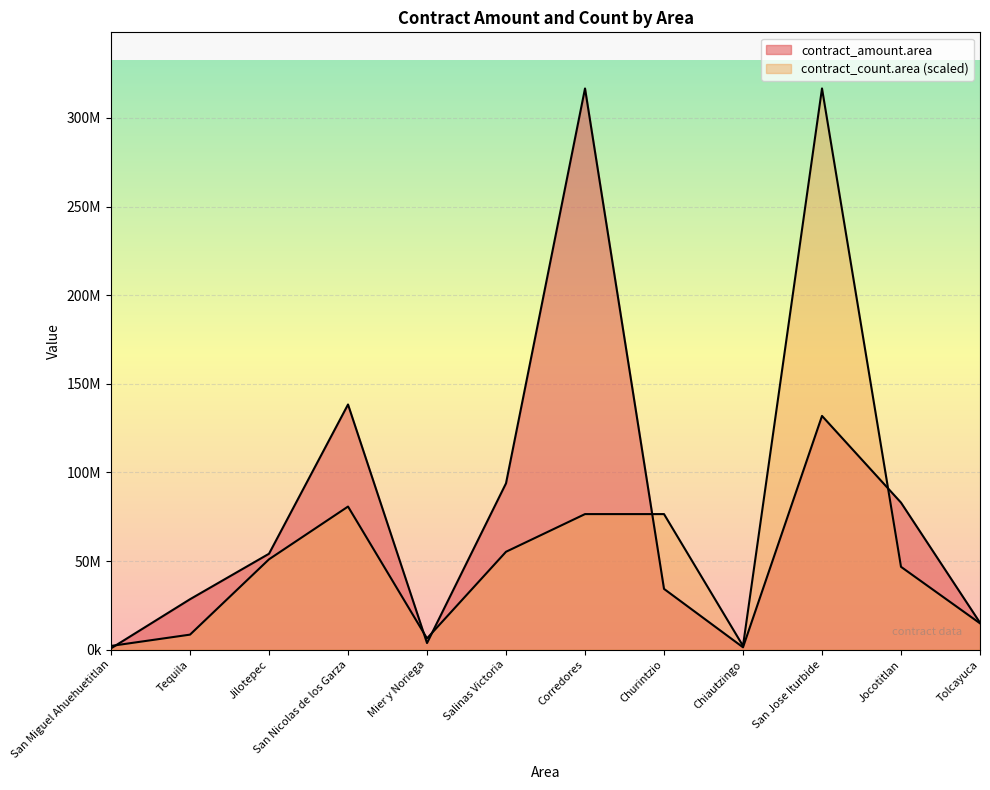

At which category is the sum across all series the highest?

San Jose Iturbide